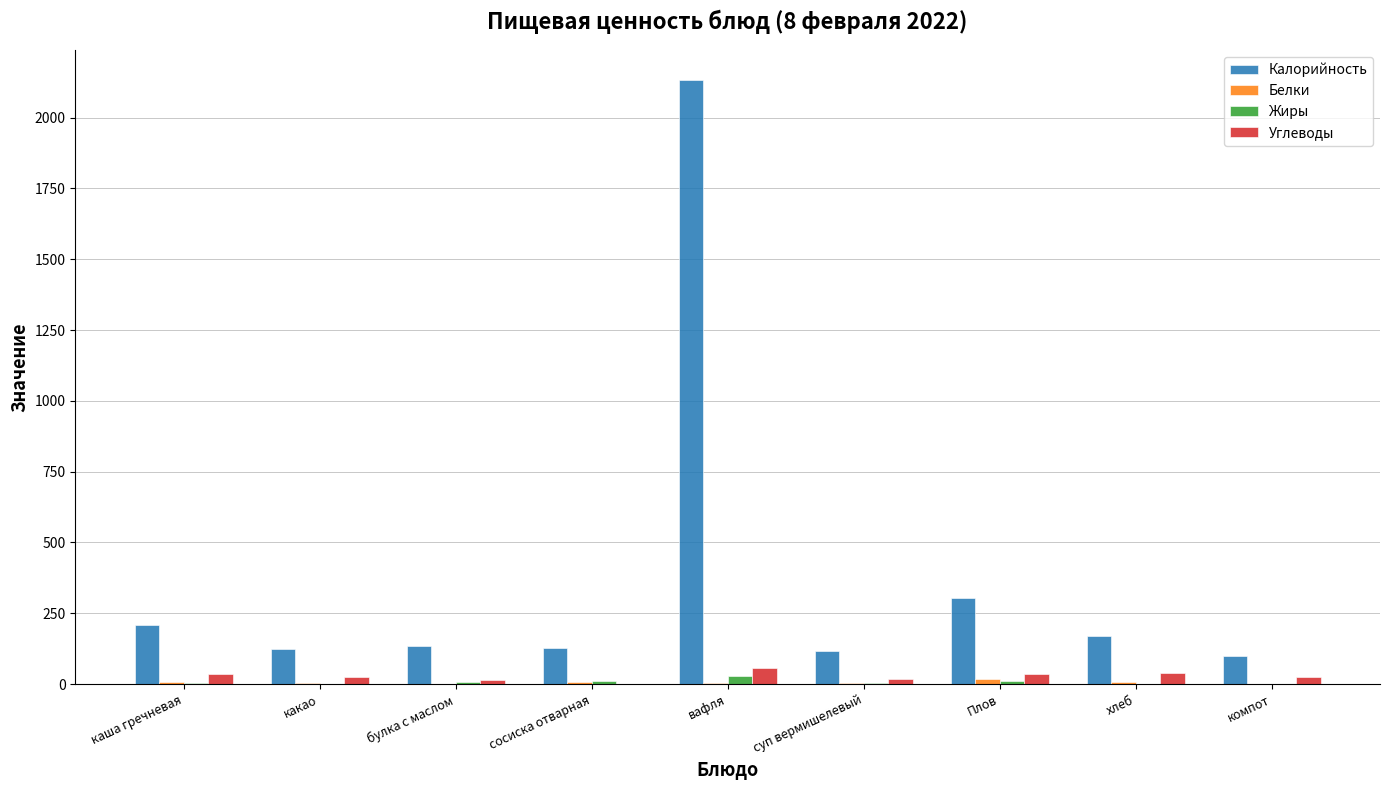

What is the sum of all Калорийность values?

3420